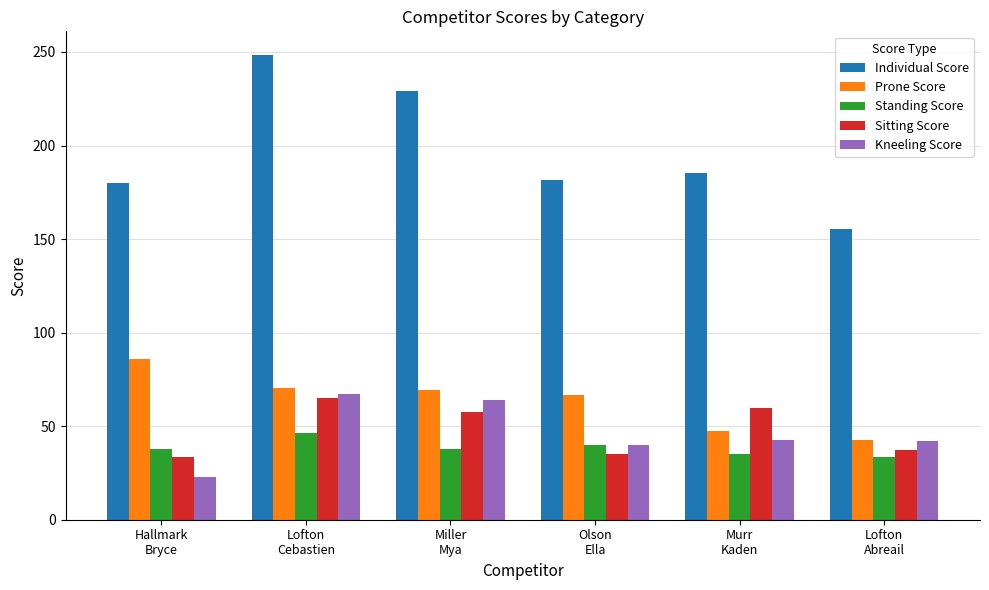

At how many categories does at least one series exceed 152?

6